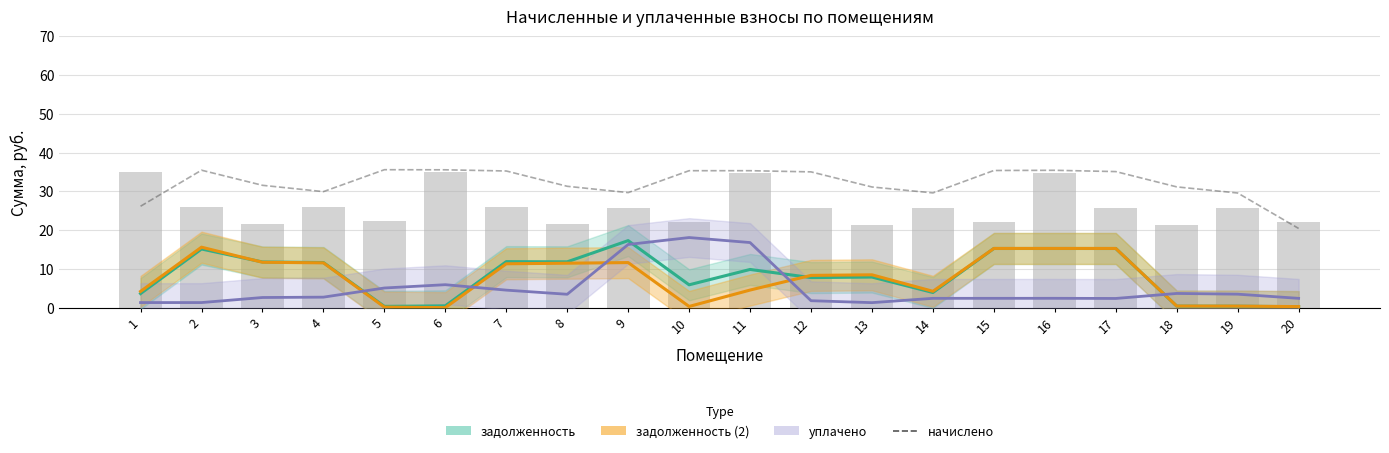

Where does the data first go above 35?

2